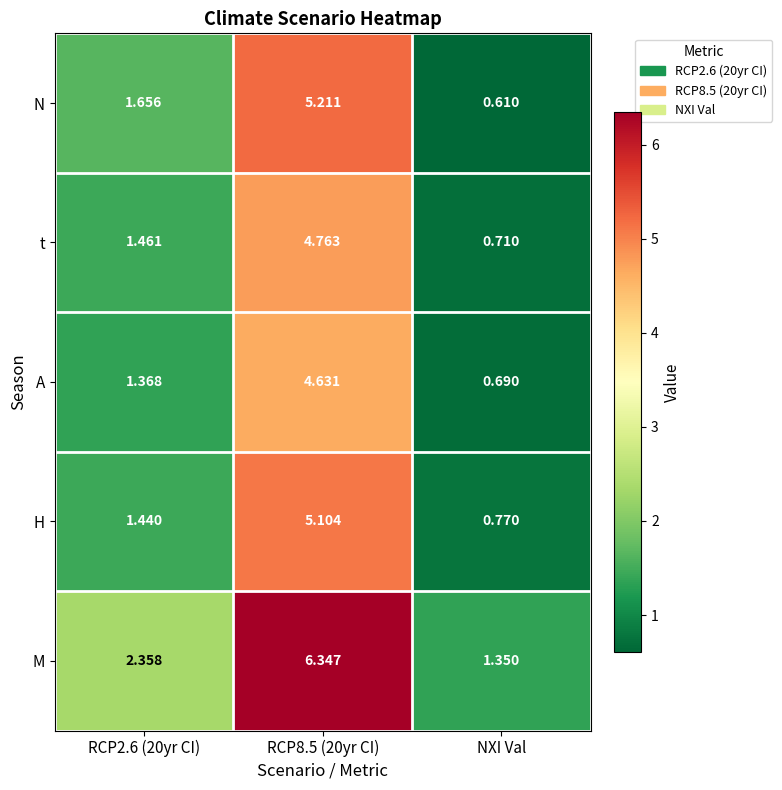

Which series has the largest range (max minus min)?

M